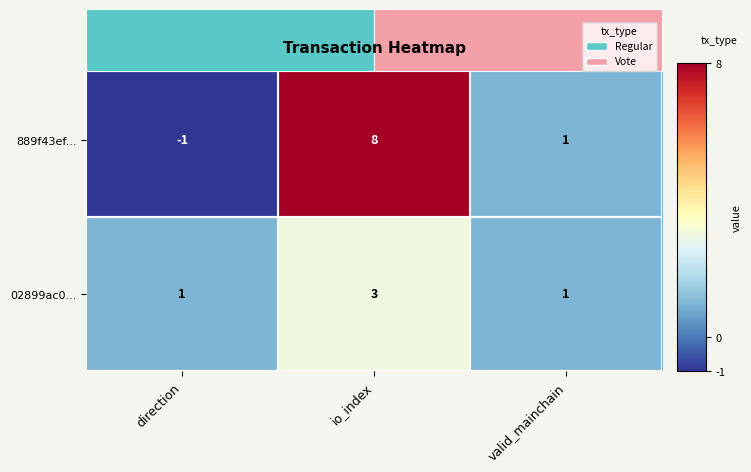

What is the smallest value displayed?

-1